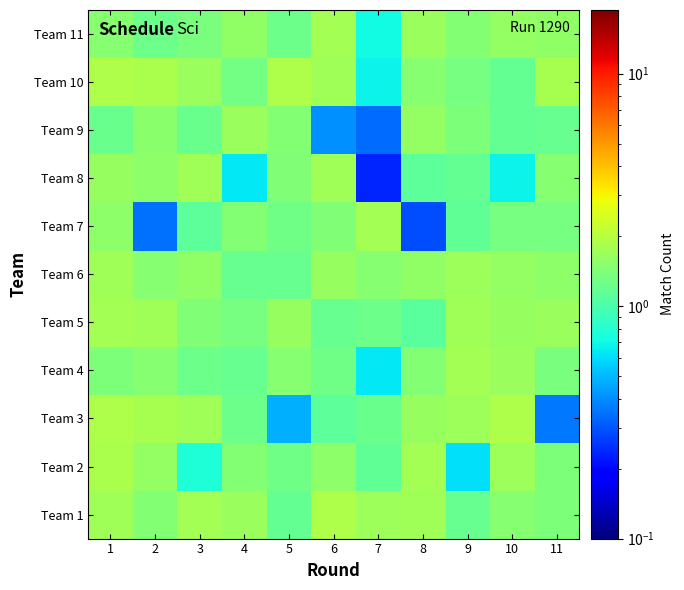

Rank the series by their maximum value, from lowest to highest.

Team 9, Team 6, Team 8, Team 5, Team 4, Team 7, Team 11, Team 2, Team 10, Team 3, Team 1